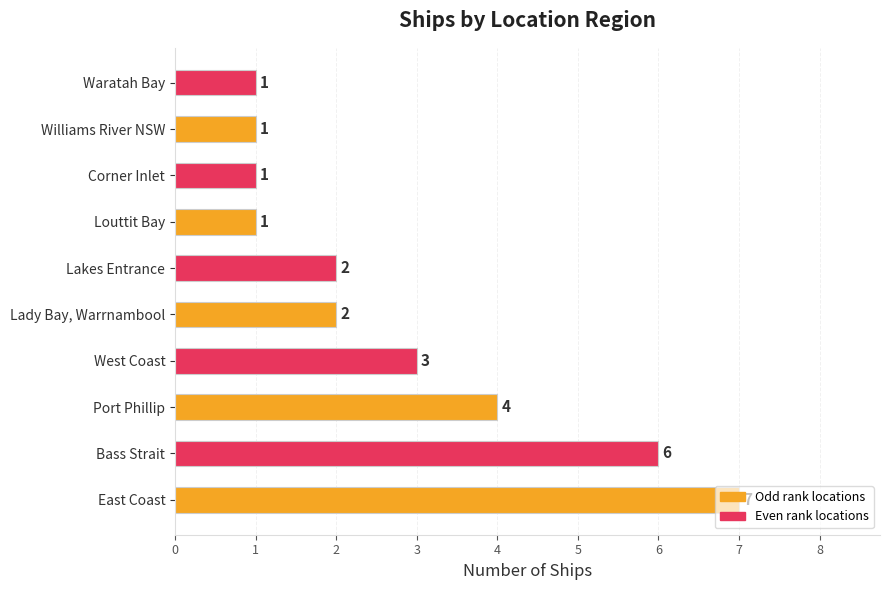

Which has a higher value, Lady Bay, Warrnambool or Louttit Bay?

Lady Bay, Warrnambool